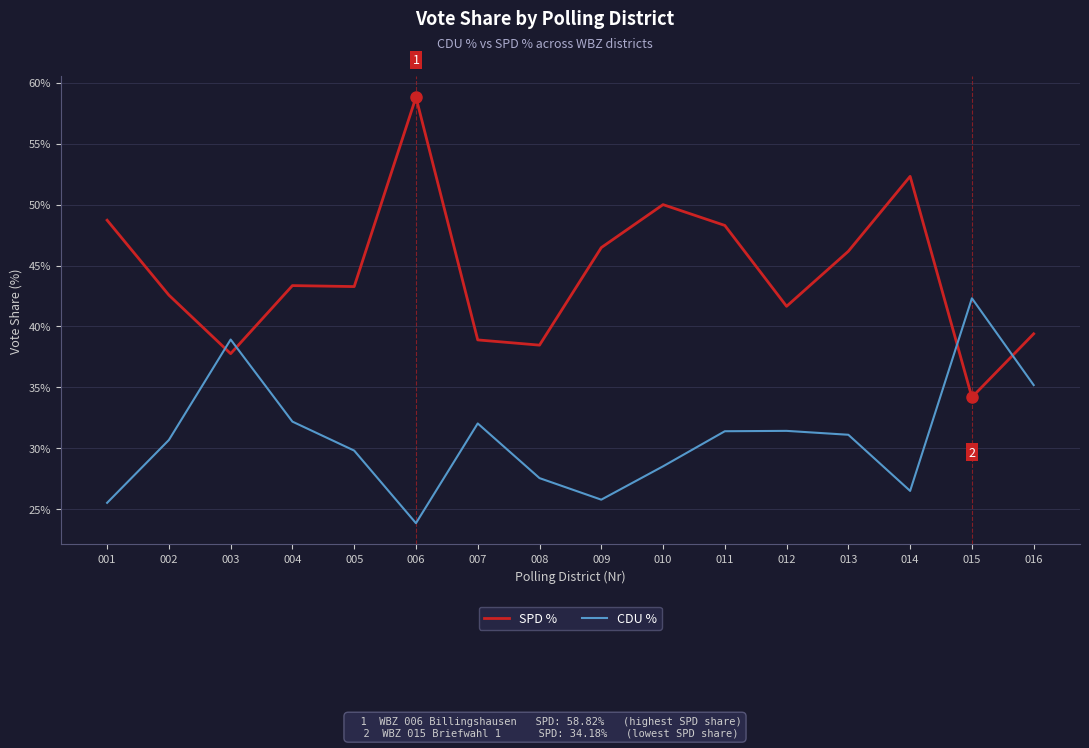

Rank the series by their average value, from lowest to highest.

CDU %, SPD %